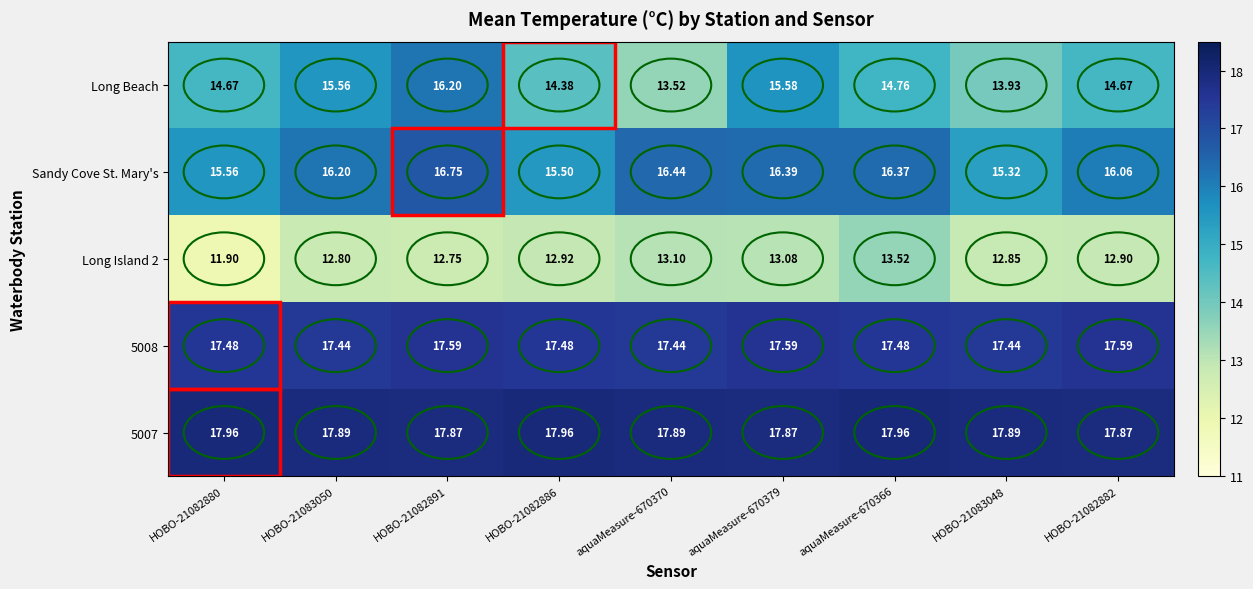

Which series has the widest spread of values?

Long Beach